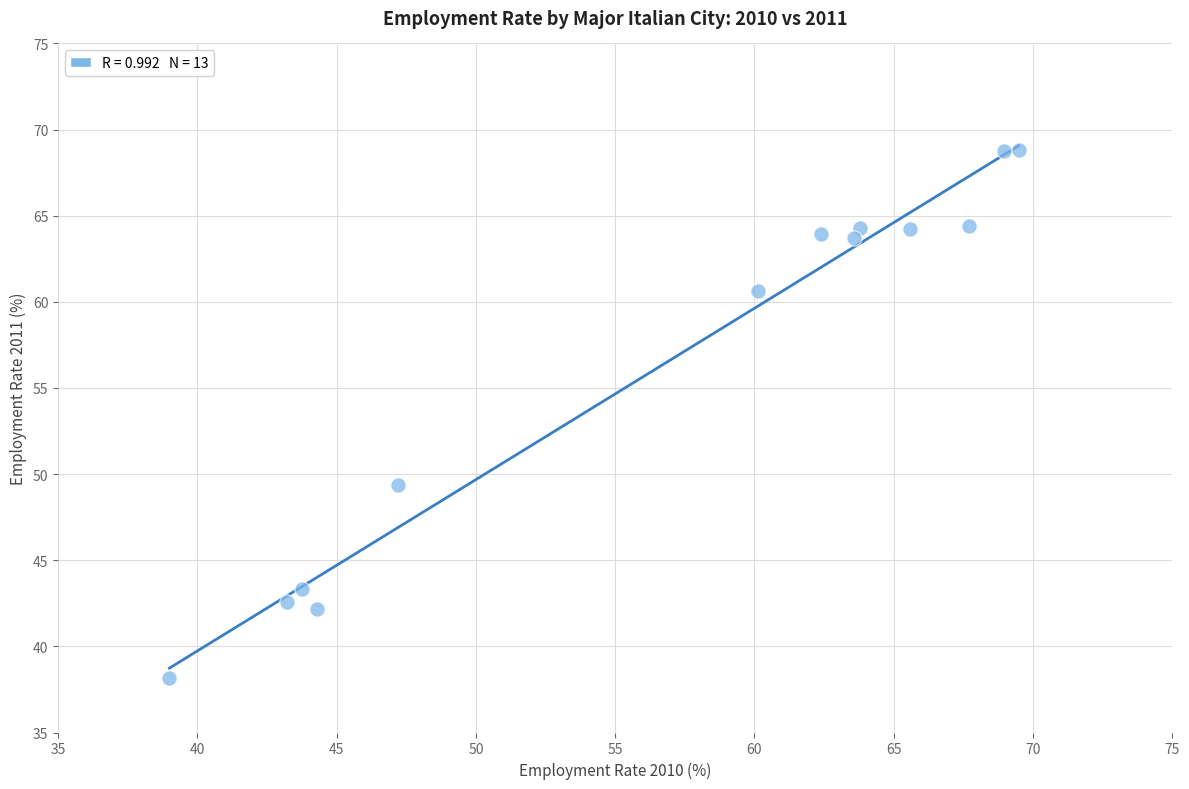

What Y value in the scatter plot is closest to 53?

49.4